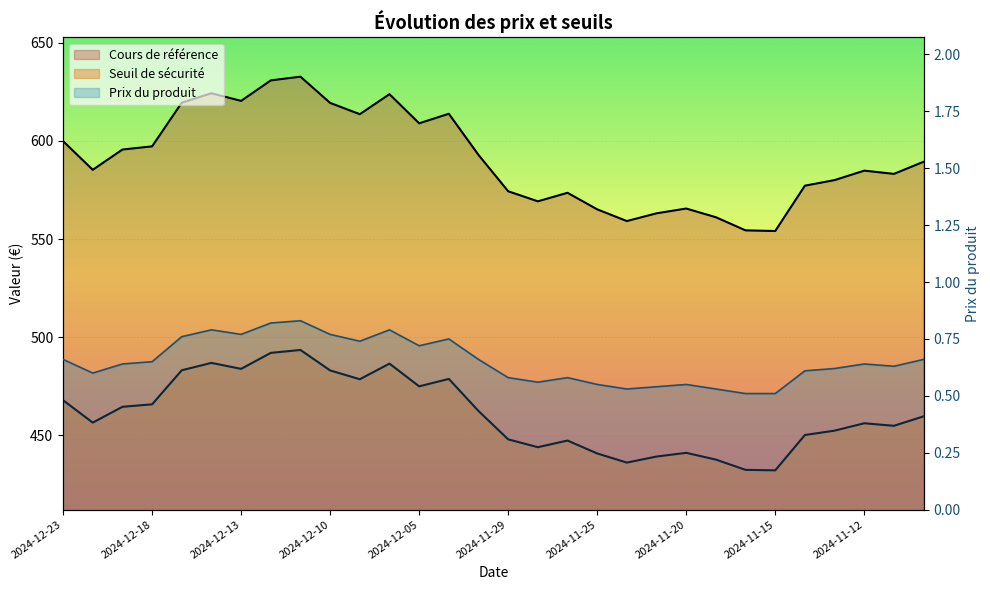

Read the Prix du produit value at 2024-12-17.

0.8